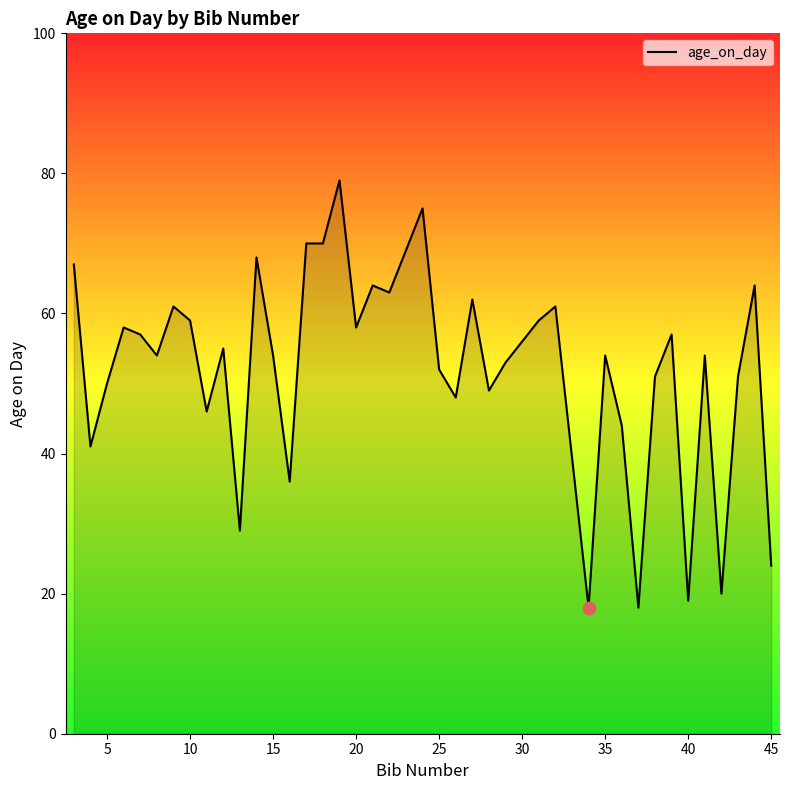

What is the minimum value shown in the chart?

18